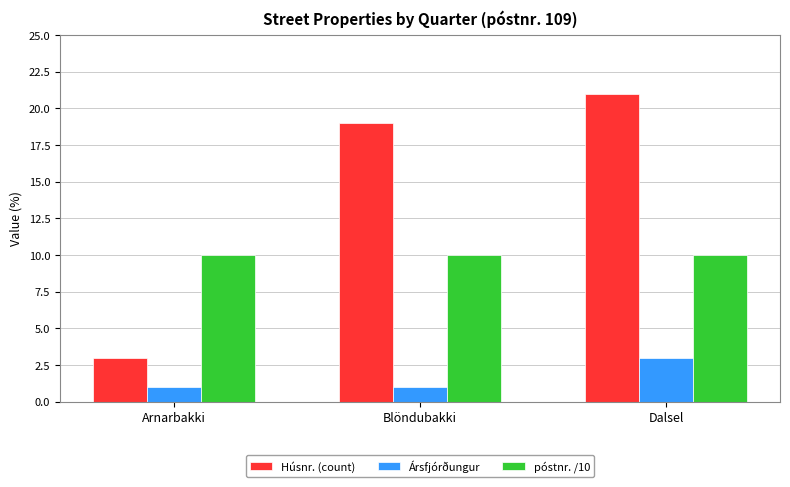

Rank the series by their average value, from lowest to highest.

Ársfjórðungur, póstnr. /10, Húsnr. (count)